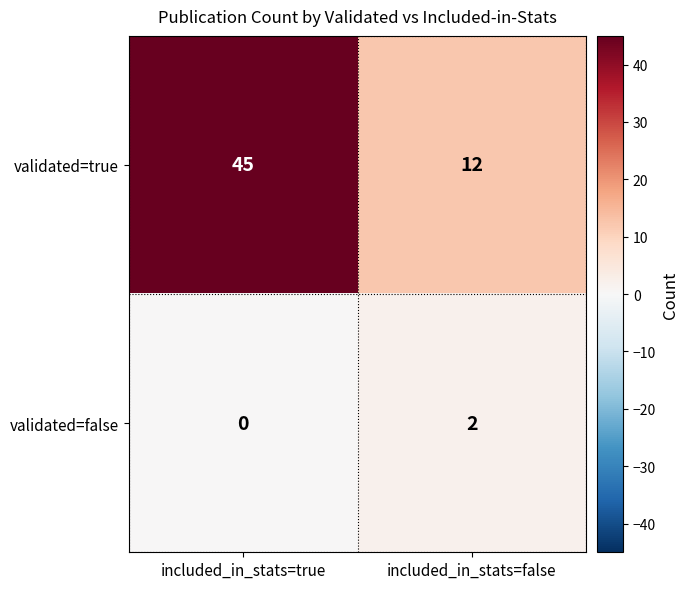

True or false: validated=true has a value of 12 at included_in_stats=false.

True